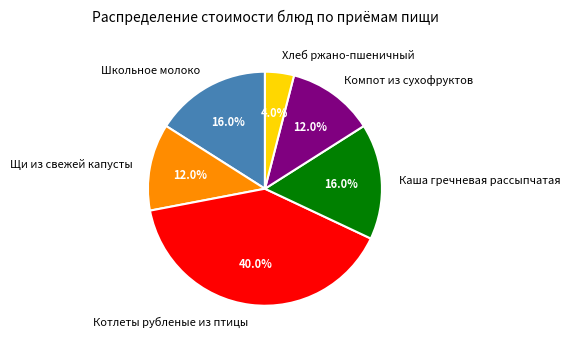

Between Щи из свежей капусты and Хлеб ржано-пшеничный, which is larger?

Щи из свежей капусты